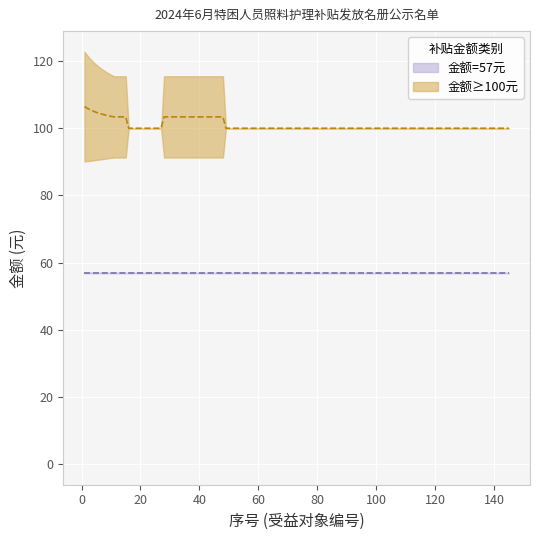

What is the value of the 57 point at the 5th from the left?

57